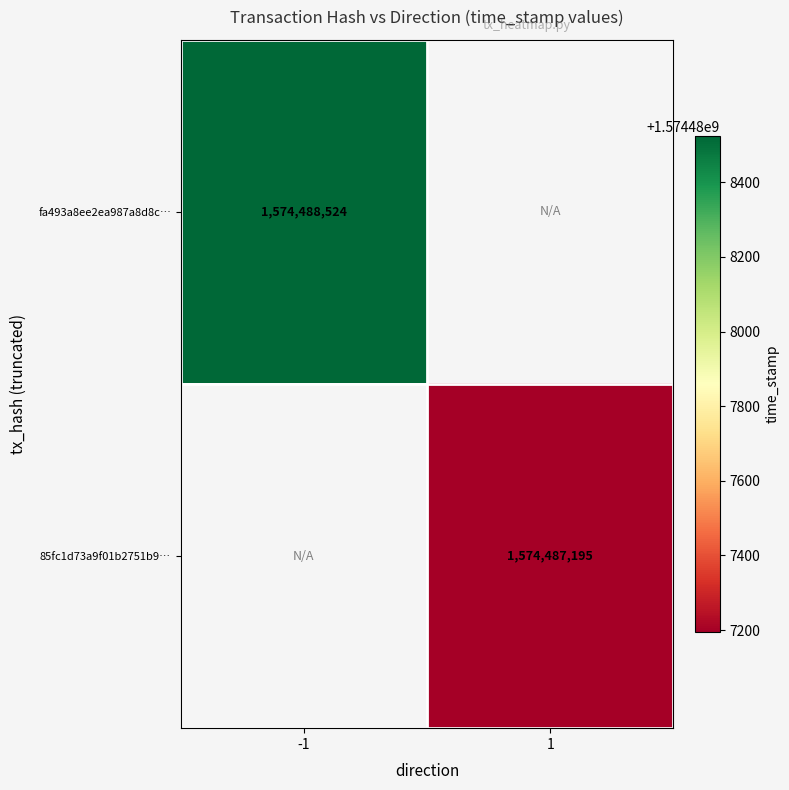

Between 1 and -1, which is larger?

-1